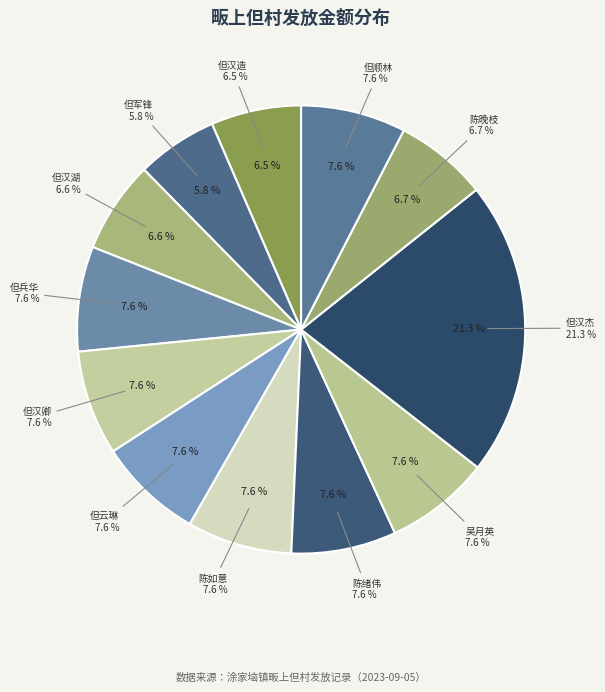

Between 陈晚枝 and 但汉湖, which is larger?

陈晚枝